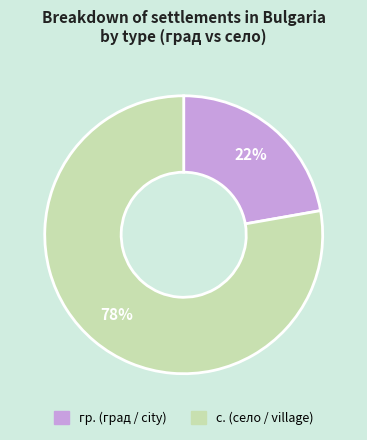

To the nearest percent, what is the difference between the largest and smallest slice percentages?

56%